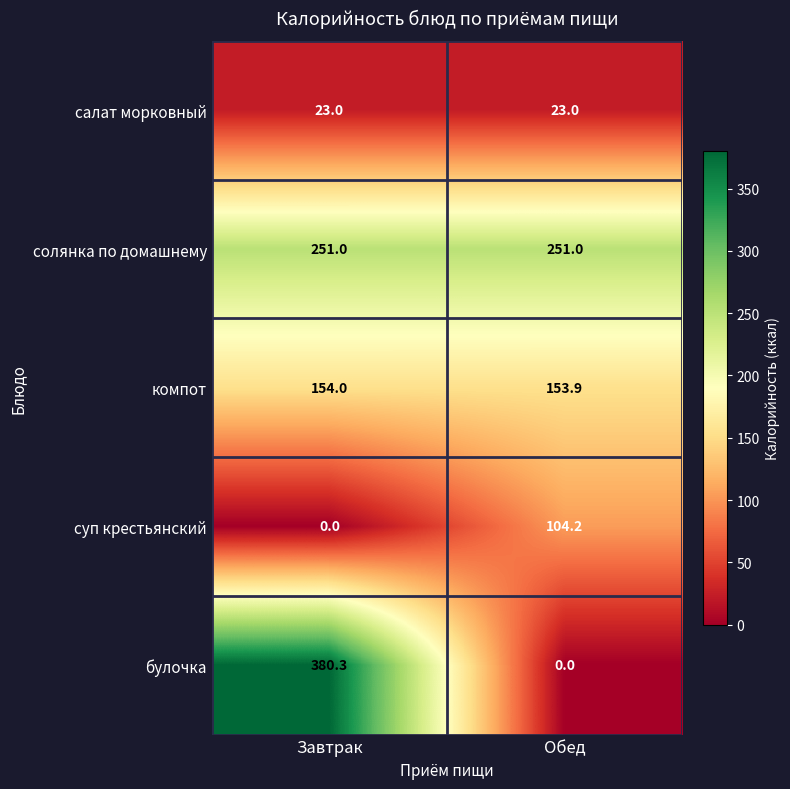

Reading left to right, extract all data points from this chart.

салат морковный: Завтрак=23.0	Обед=23.0
солянка по домашнему: Завтрак=251.0	Обед=251.0
компот: Завтрак=154.0	Обед=153.9
суп крестьянский: Завтрак=0.0	Обед=104.2
булочка: Завтрак=380.3	Обед=0.0